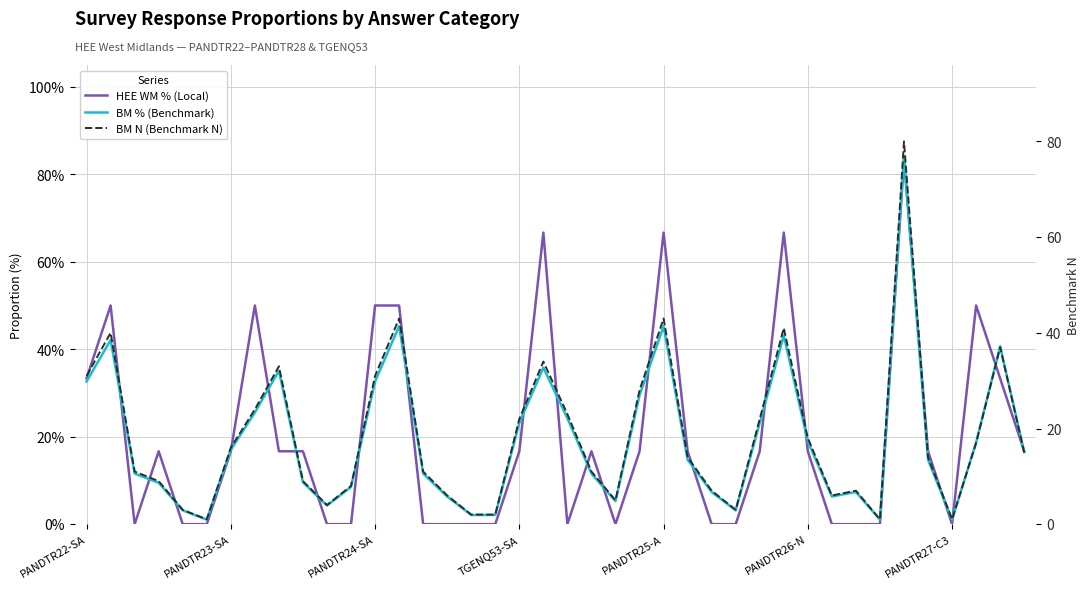

What position from the left is 32?

33